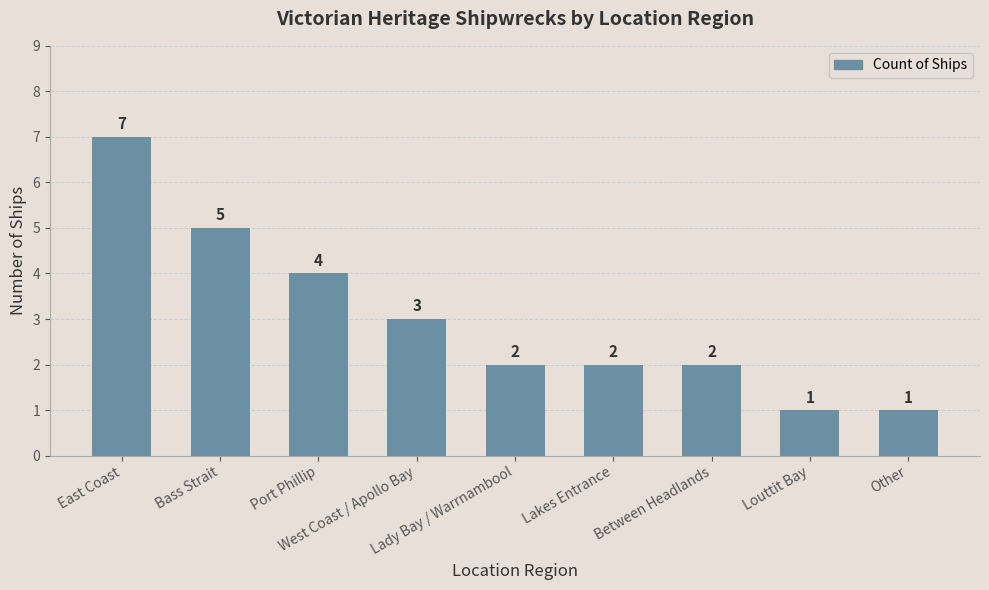

What is the value of the 9th bar from the left?

1